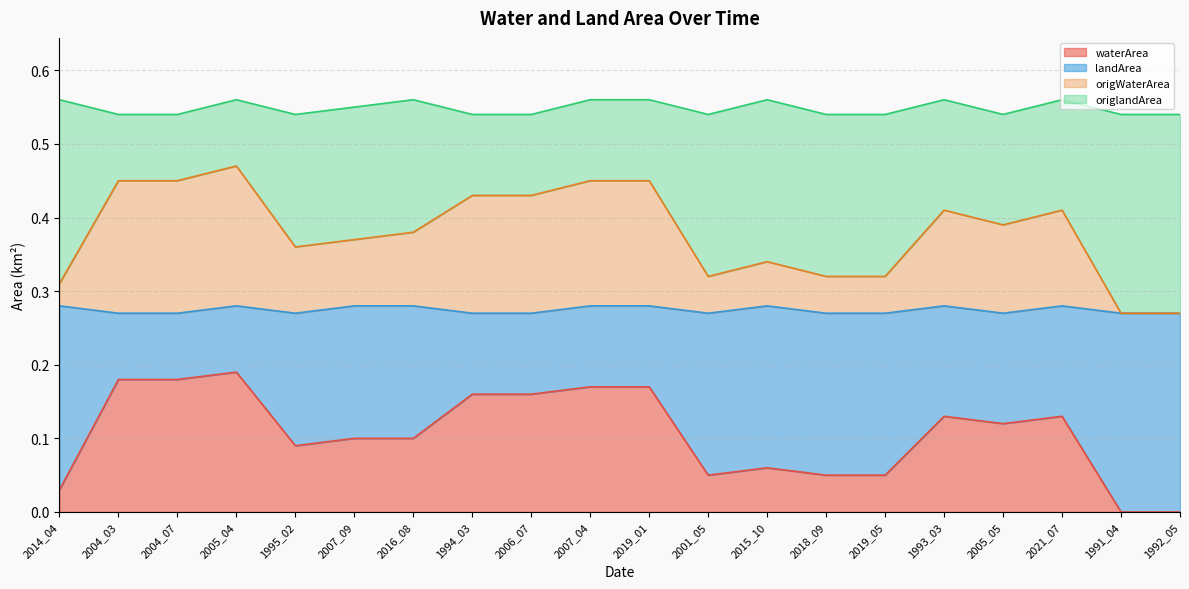

Between 2001_05 and 1991_04, which series saw the biggest shift?

waterArea